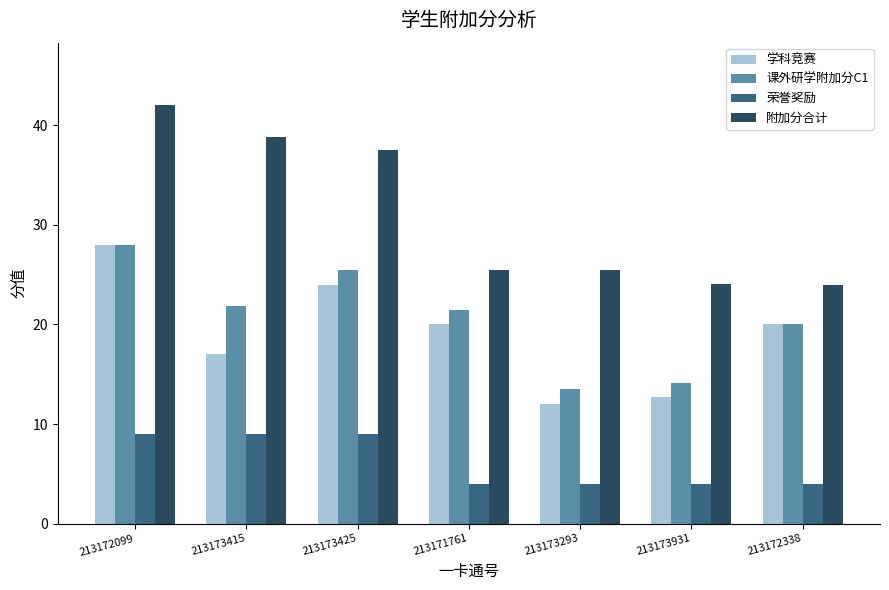

Is it true that 学科竞赛 equals 22.3 at 213173931?

False